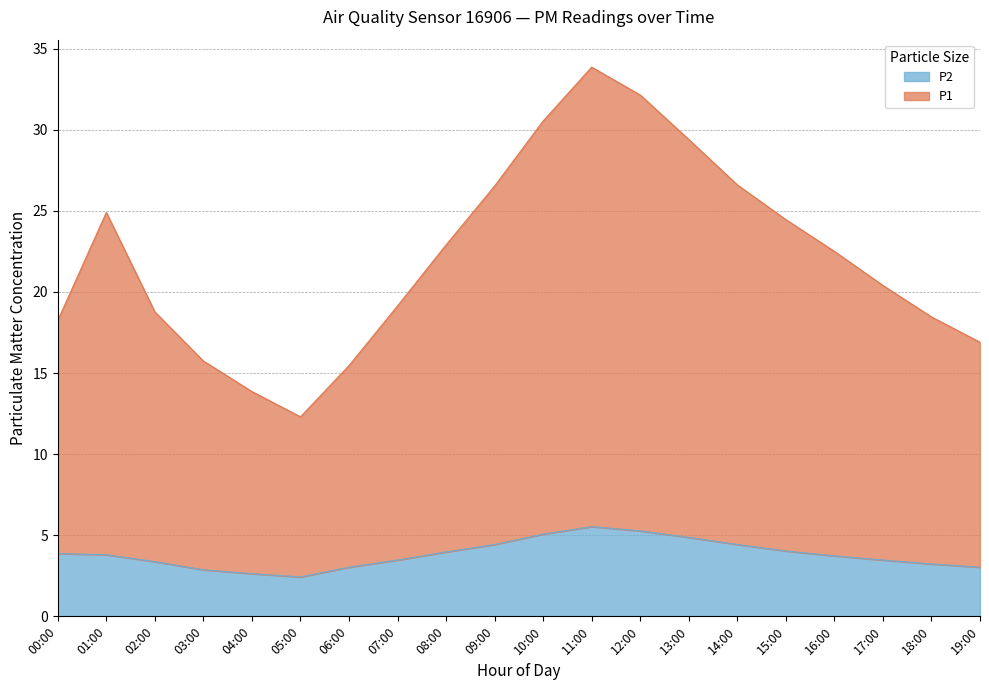

List the series in order of their overall mean, lowest first.

P2, P1